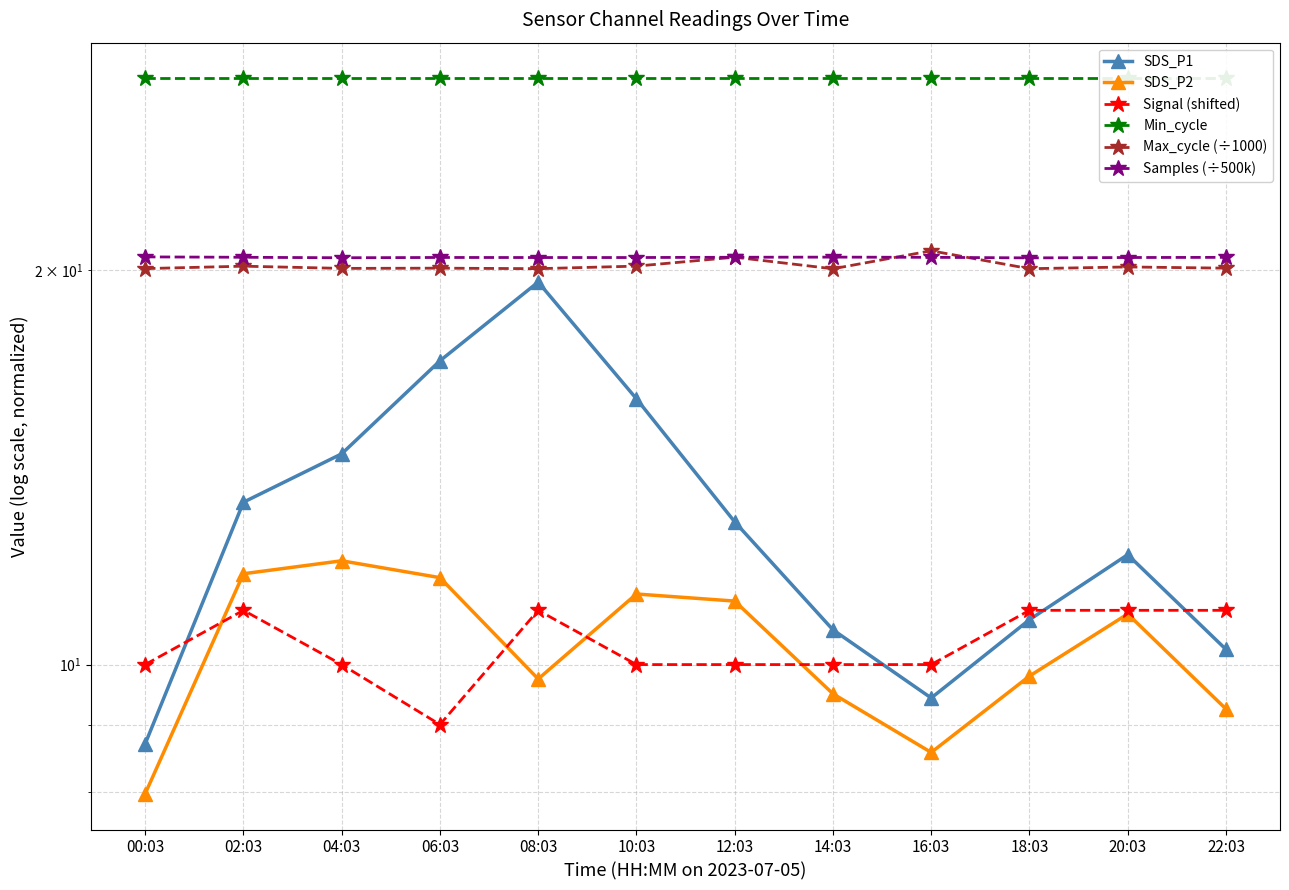

True or false: SDS_P2 has more than 1 interior local peaks.

True